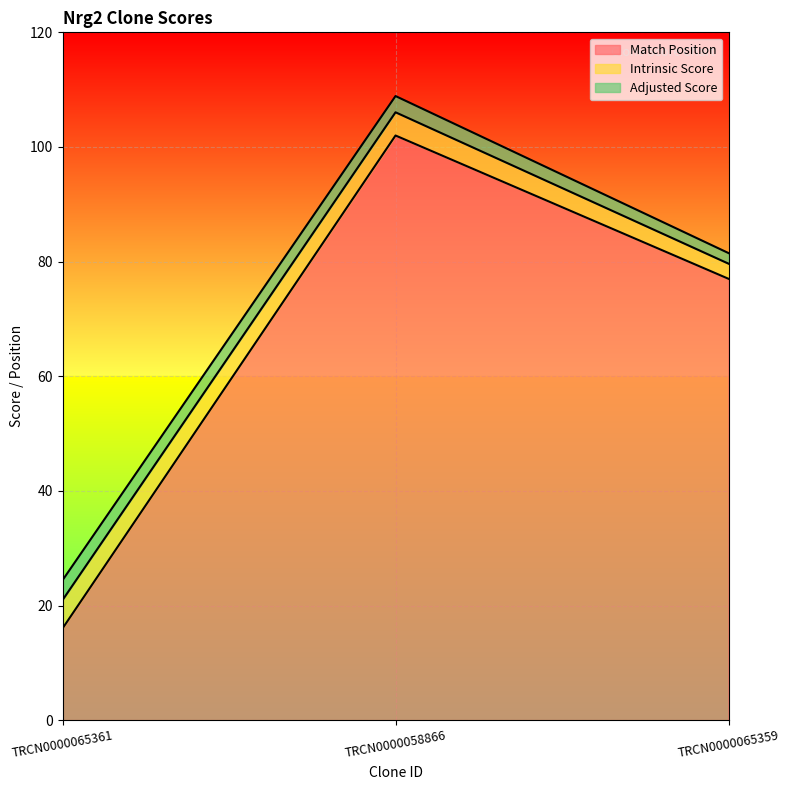

Which label corresponds to the smallest value in the chart?

TRCN0000065359